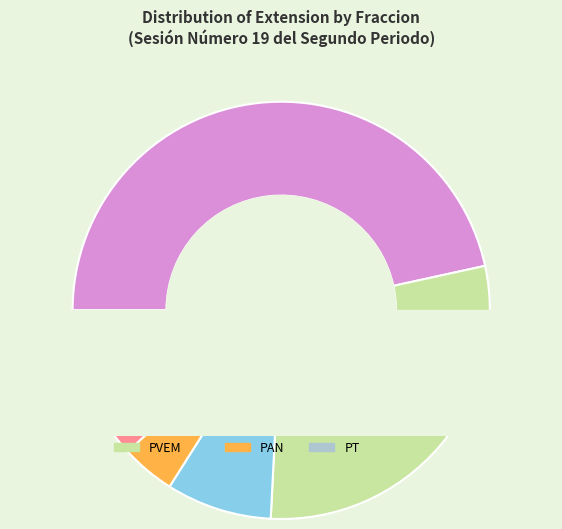

How many segments does this pie chart have?

7